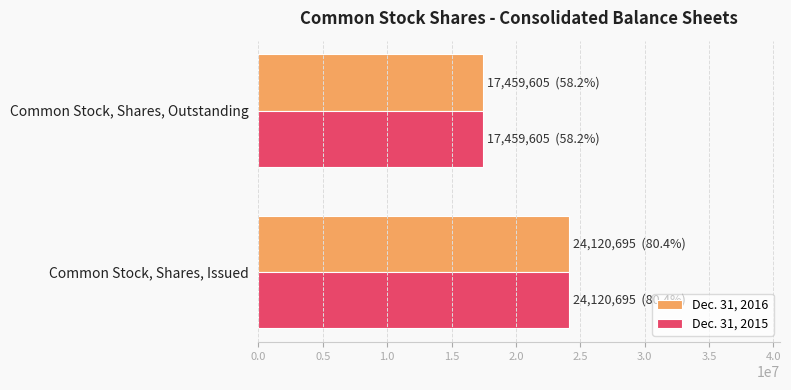

What is the average value of the Dec. 31, 2015 series?

20790150